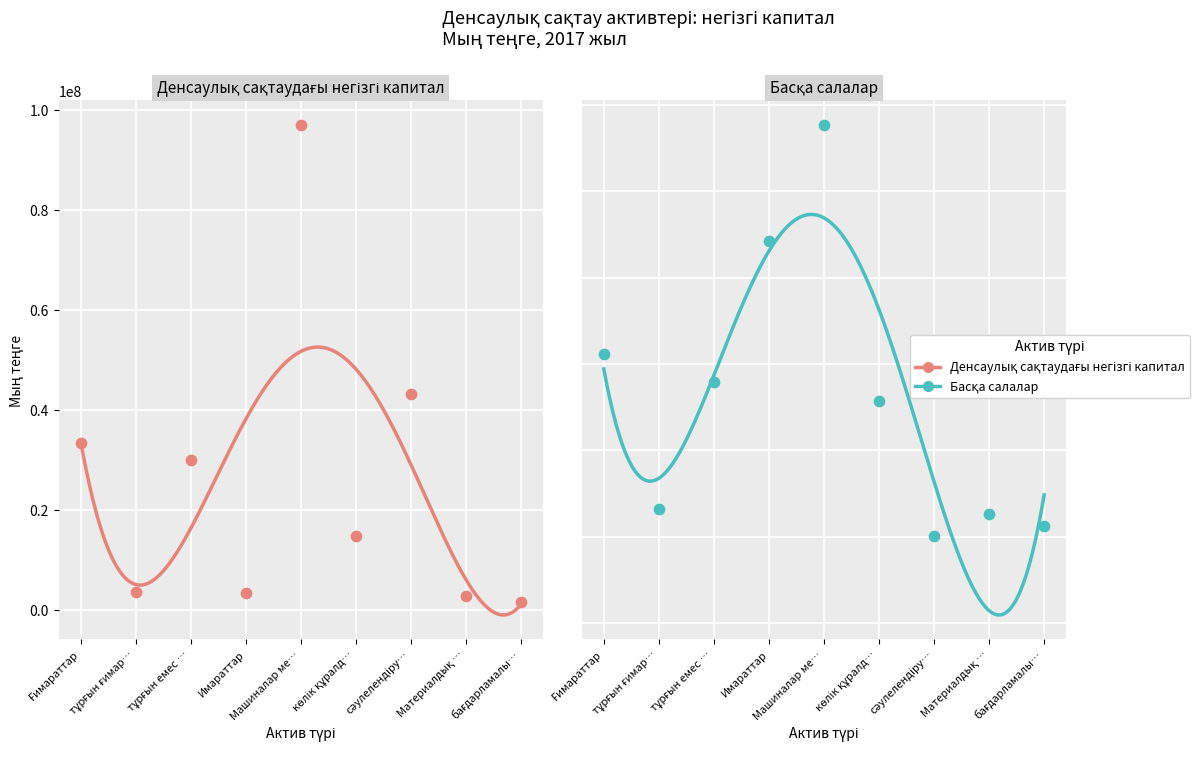

What are all the series names shown in the legend?

Денсаулық сақтаудағы негізгі капитал, Басқа салалар